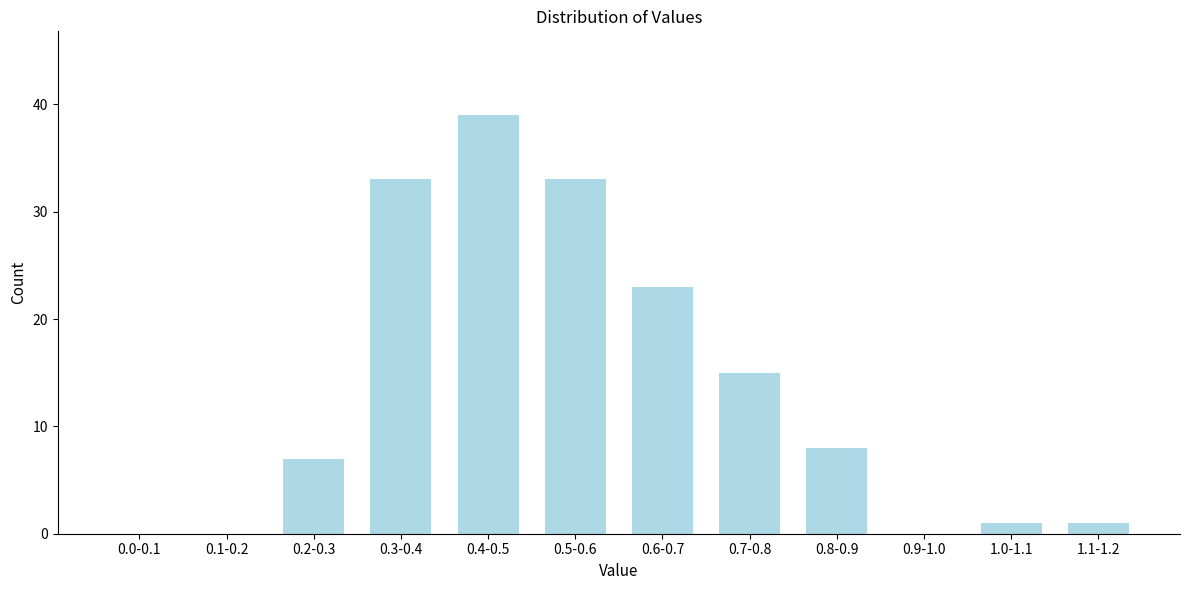

Reading left to right, extract all data points from this chart.

0.0-0.1=0	0.1-0.2=0	0.2-0.3=7	0.3-0.4=33	0.4-0.5=39	0.5-0.6=33	0.6-0.7=23	0.7-0.8=15	0.8-0.9=8	0.9-1.0=0	1.0-1.1=1	1.1-1.2=1